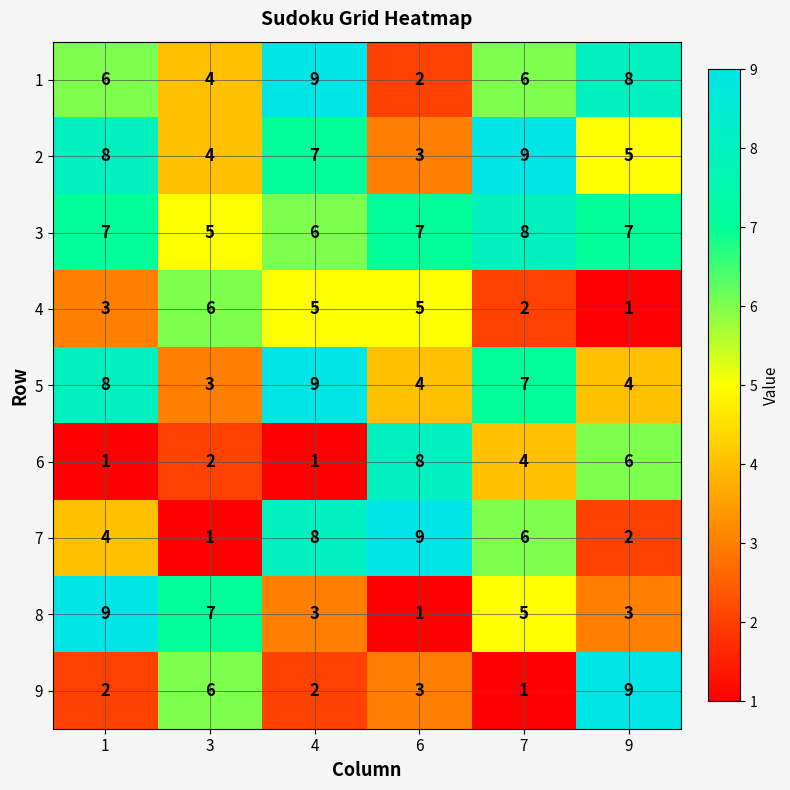

What is the difference between the 6 values at 1 and 7?

3